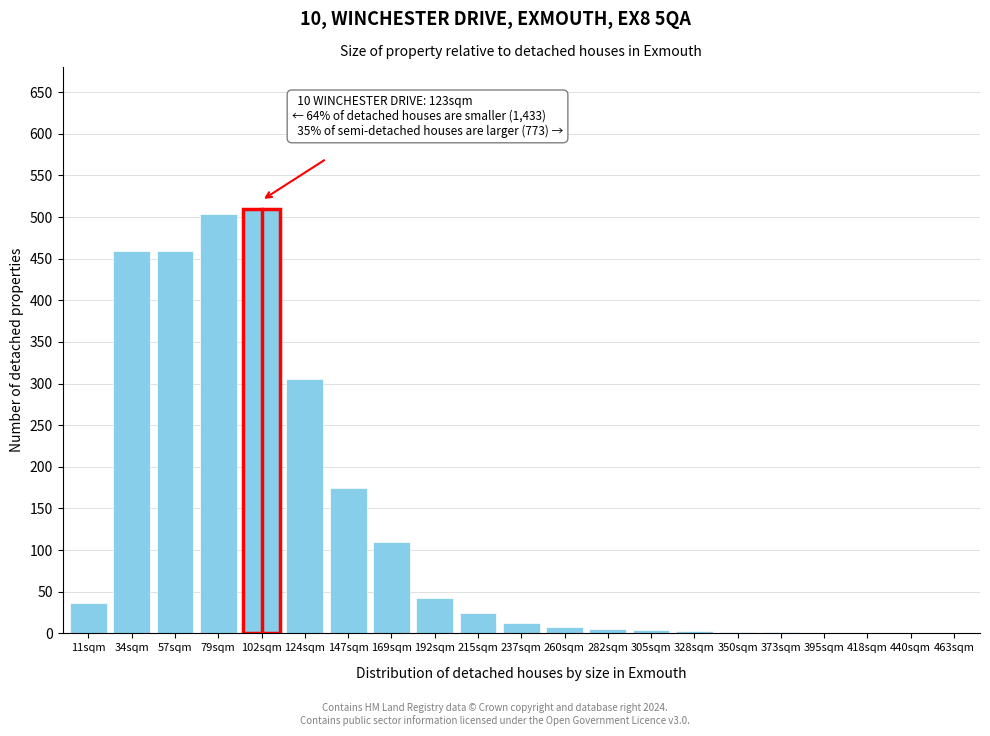

What is the sum of all values?

2665